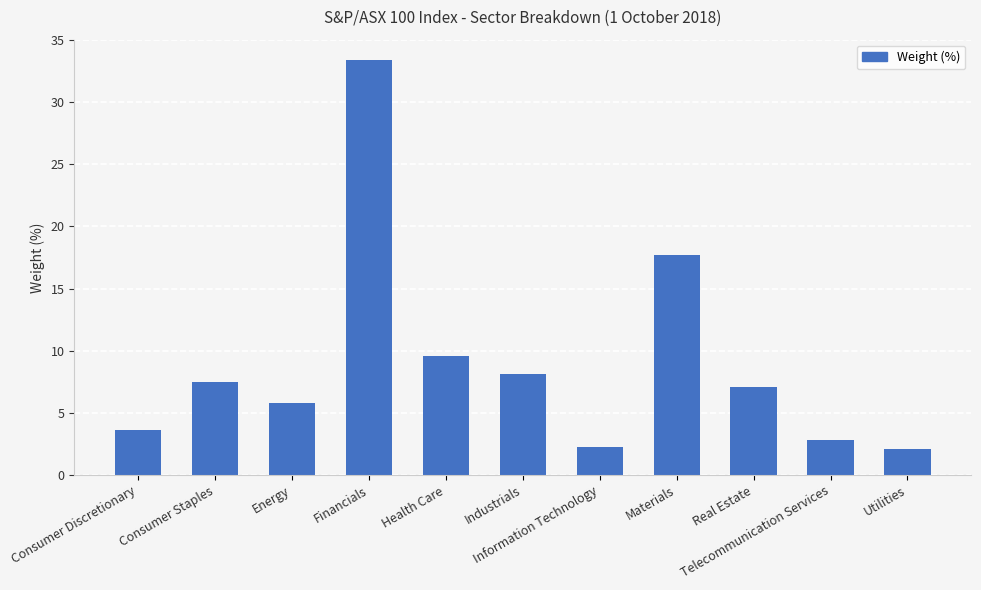

What is the sum of the values at Real Estate and Health Care?

16.6